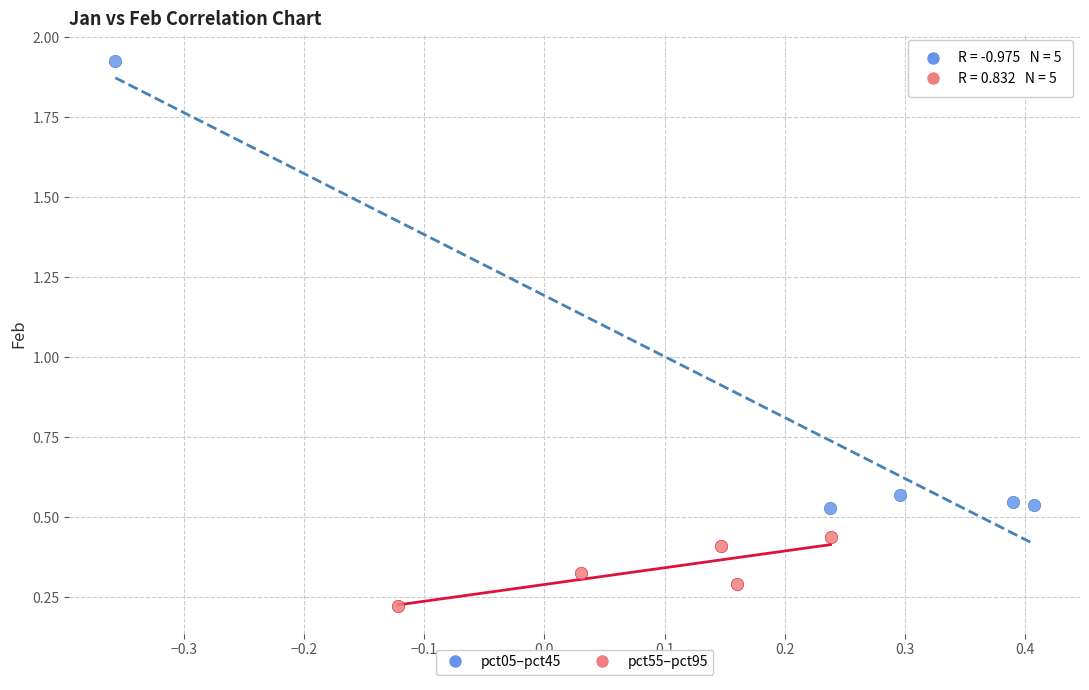

Which series reaches the minimum Y coordinate?

pct55–pct95